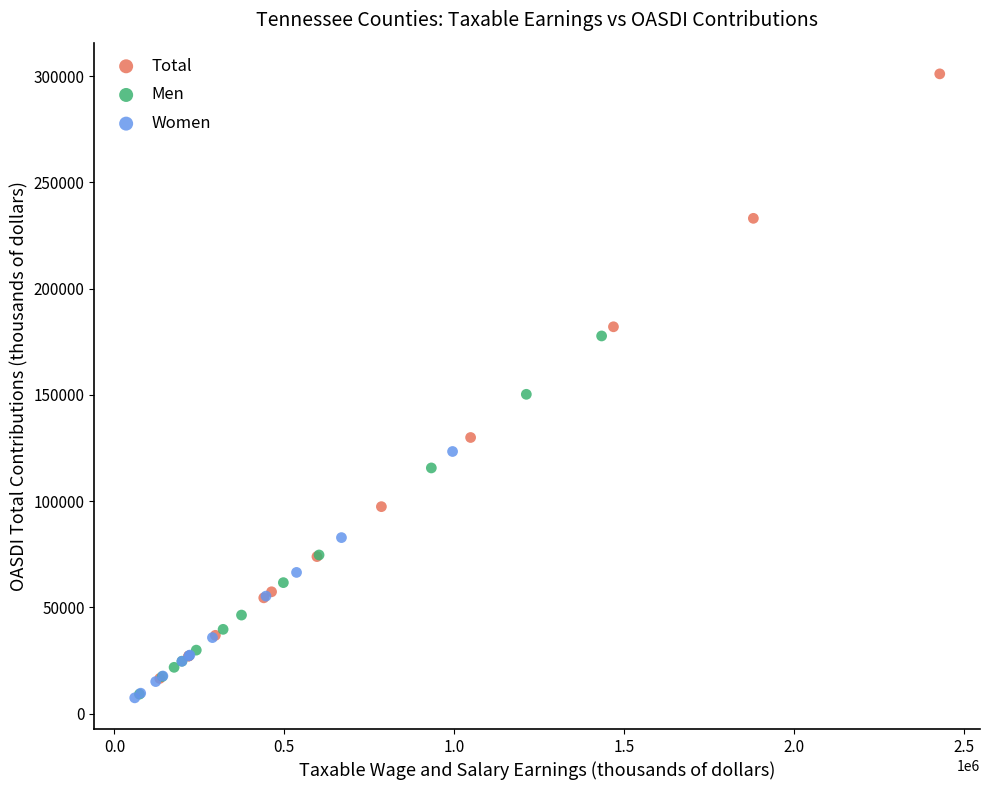

Which series reaches the maximum Y coordinate?

Total